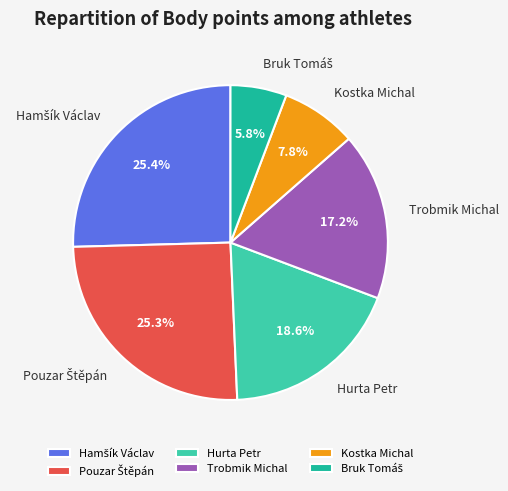

To the nearest percent, what is the difference between the largest and smallest slice percentages?

20%